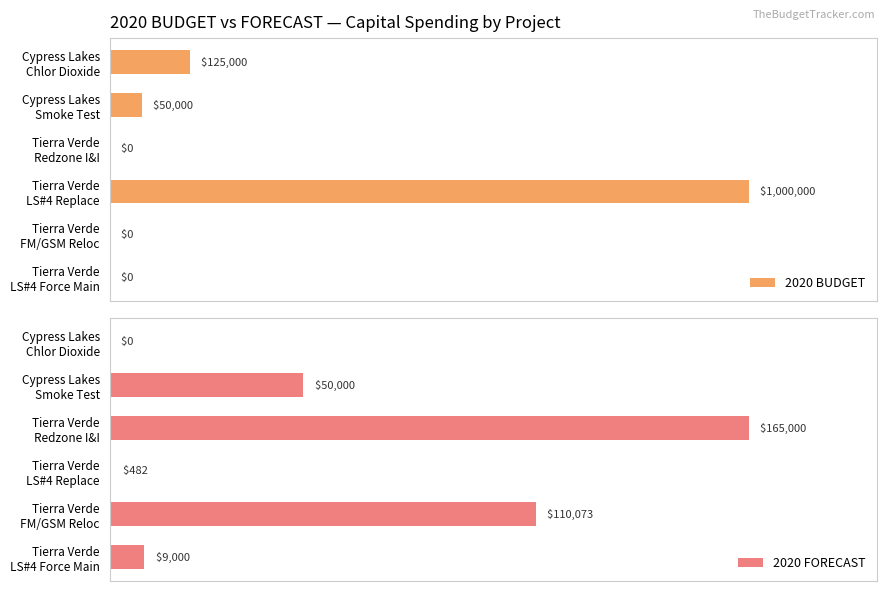

How many data points does each series have?

6